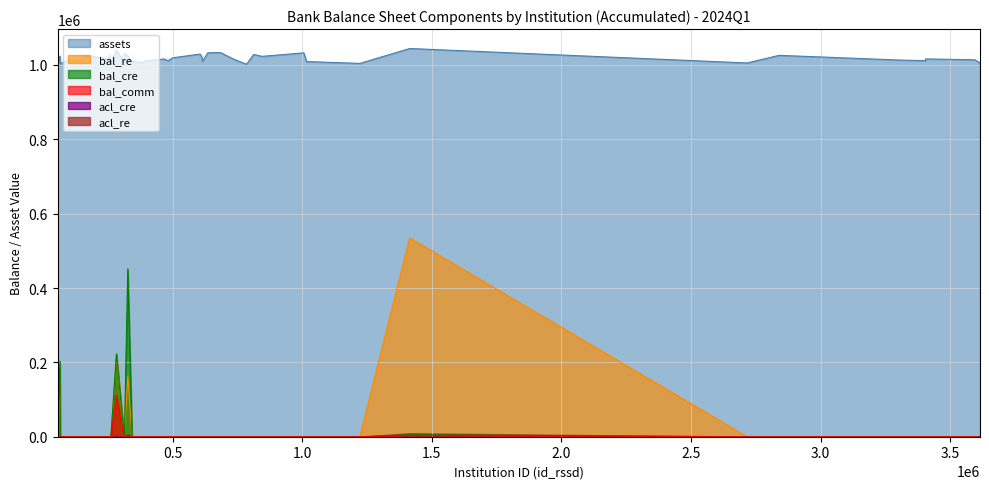

Does the chart have visible grid lines?

Yes